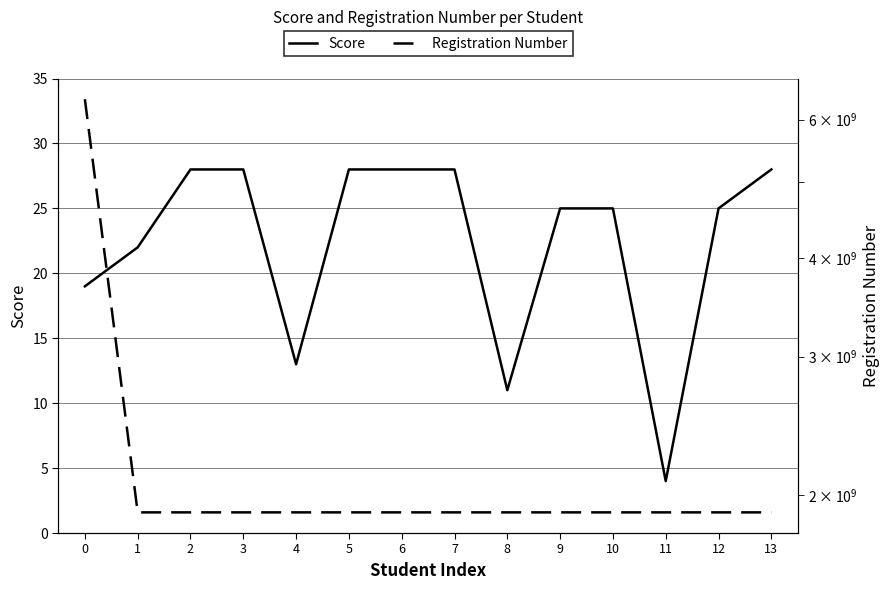

What is the difference between the maximum and minimum values in the Score series?

24